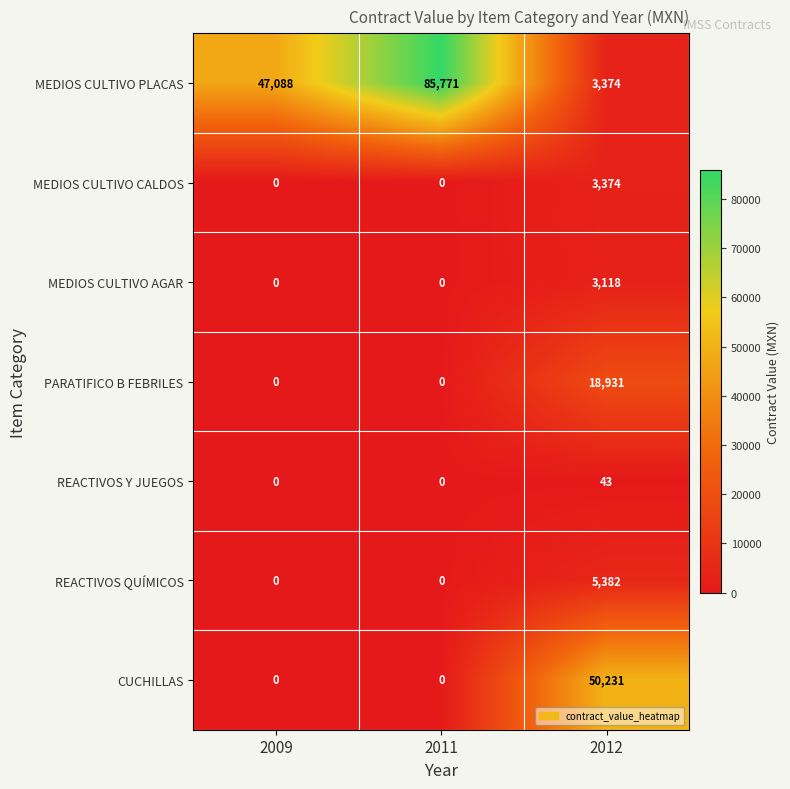

What is the difference between the maximum and second lowest values in the REACTIVOS Y JUEGOS series?

43